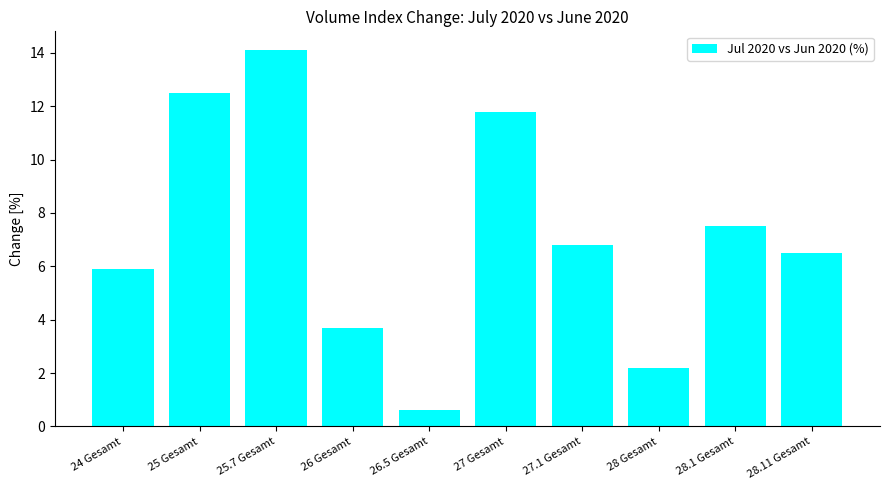

Reading right to left, transcribe all the data shown in this chart.

28.11 Gesamt=6.5	28.1 Gesamt=7.5	28 Gesamt=2.2	27.1 Gesamt=6.8	27 Gesamt=11.8	26.5 Gesamt=0.6	26 Gesamt=3.7	25.7 Gesamt=14.1	25 Gesamt=12.5	24 Gesamt=5.9